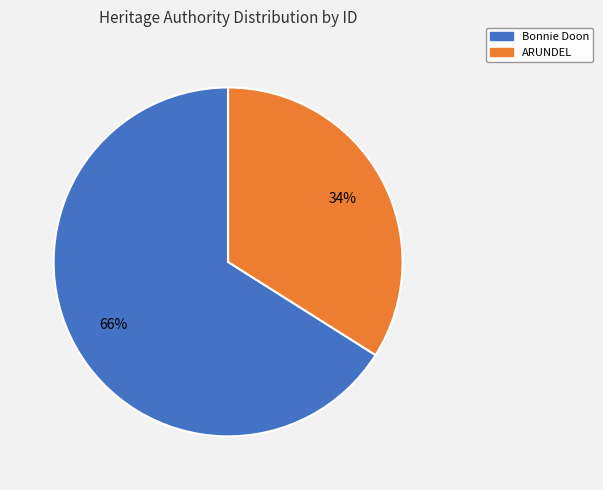

Does any single category account for the majority?

Yes